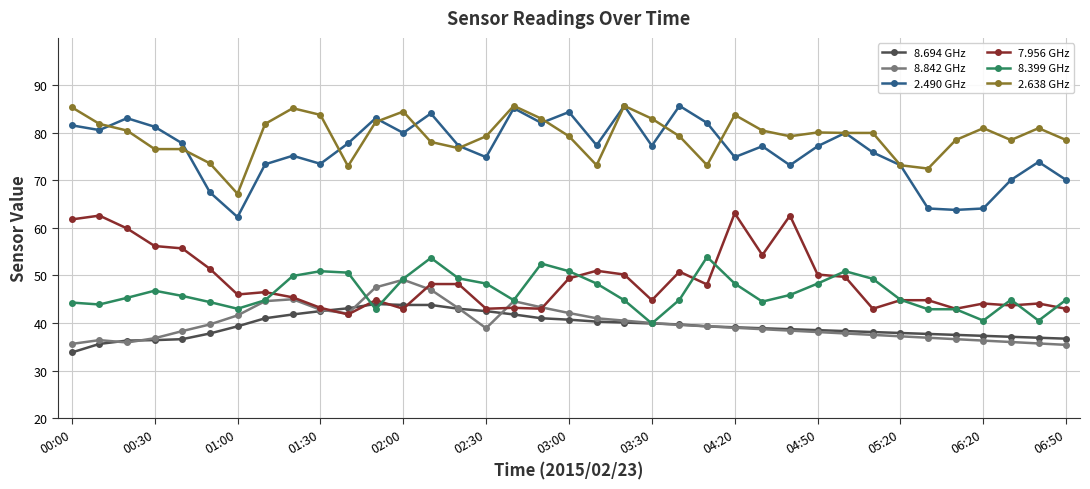

What is the minimum value shown in the chart?

33.8